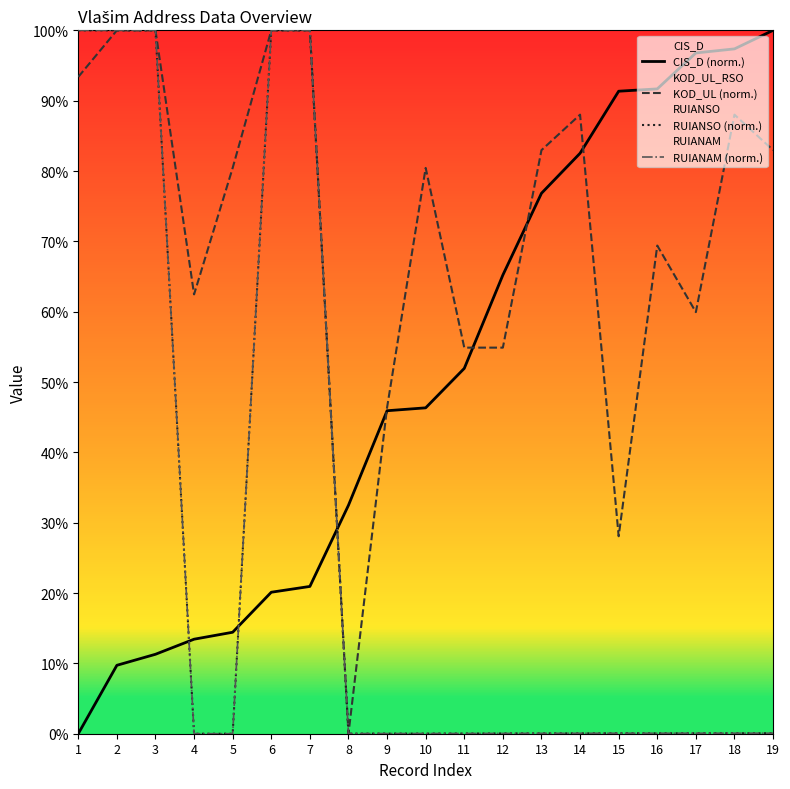

Which series has the largest total across all categories?

KOD_UL (norm.)